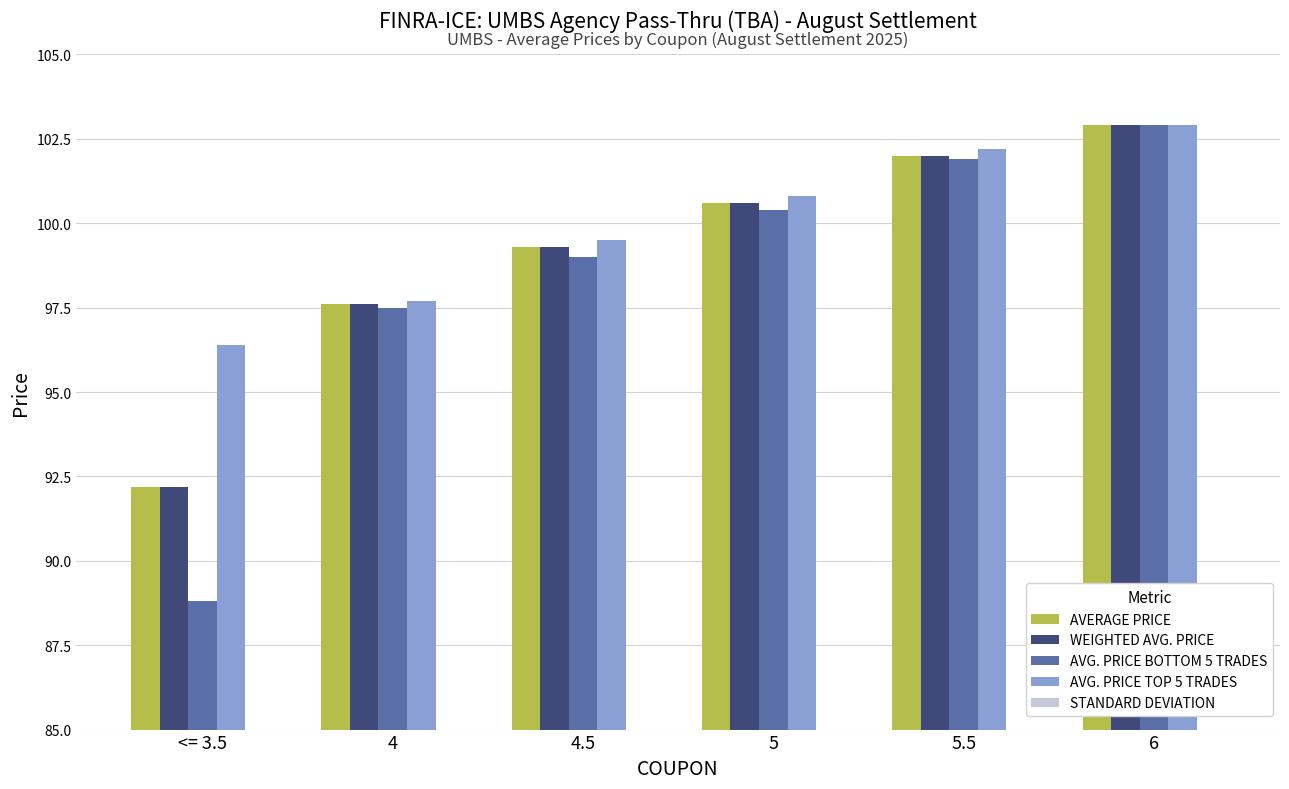

The value of AVERAGE PRICE at 4.5 is 51.9. True or false?

False